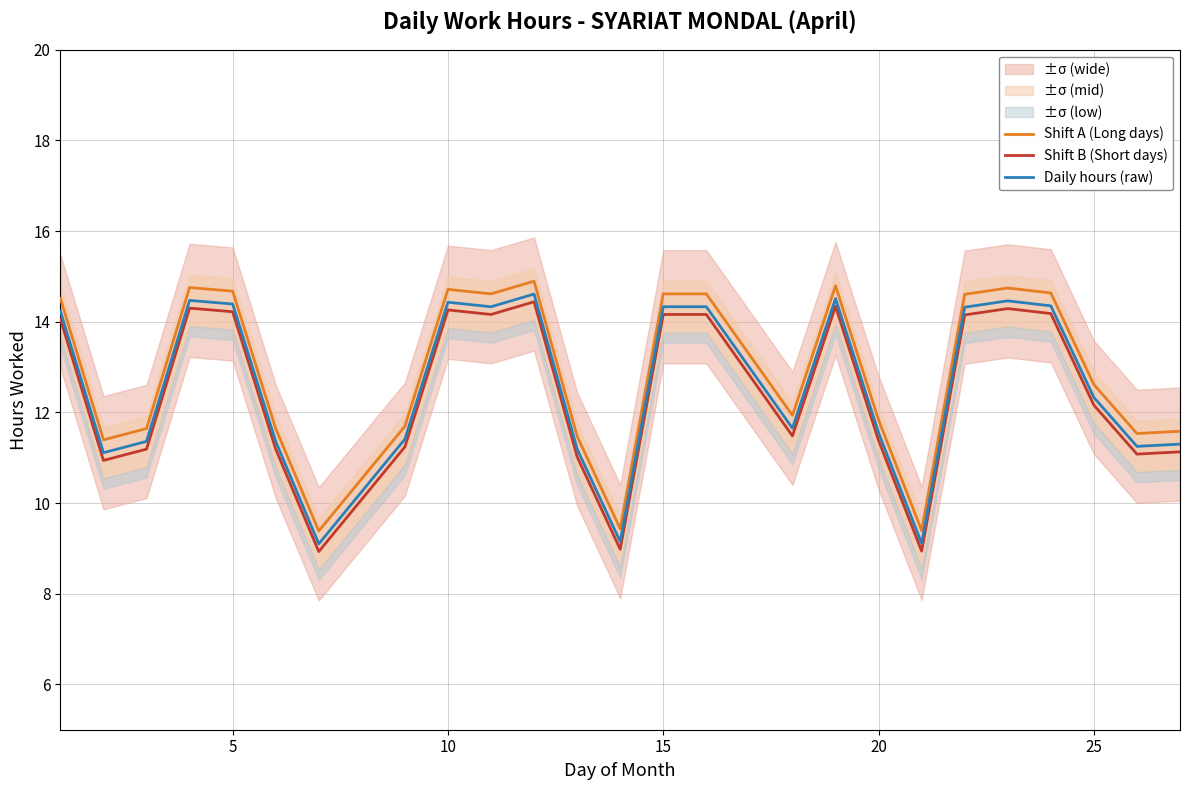

What is the minimum value for Shift B (Short days)?

8.9